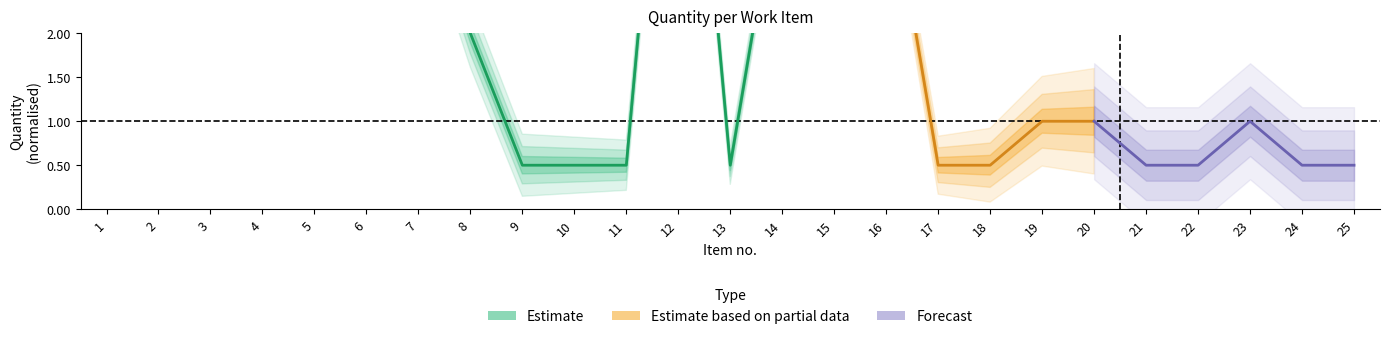

What is the difference between the second highest and second lowest values?

47.0